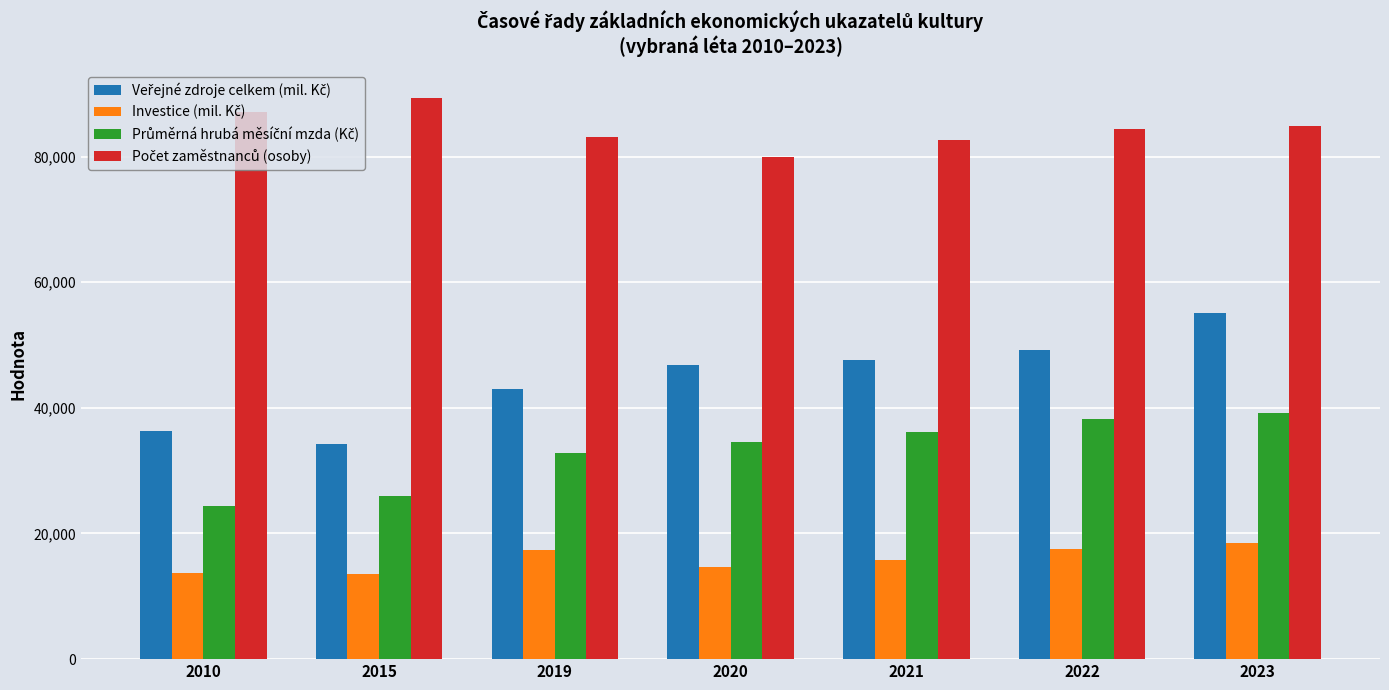

At which category is the sum across all series the highest?

2023